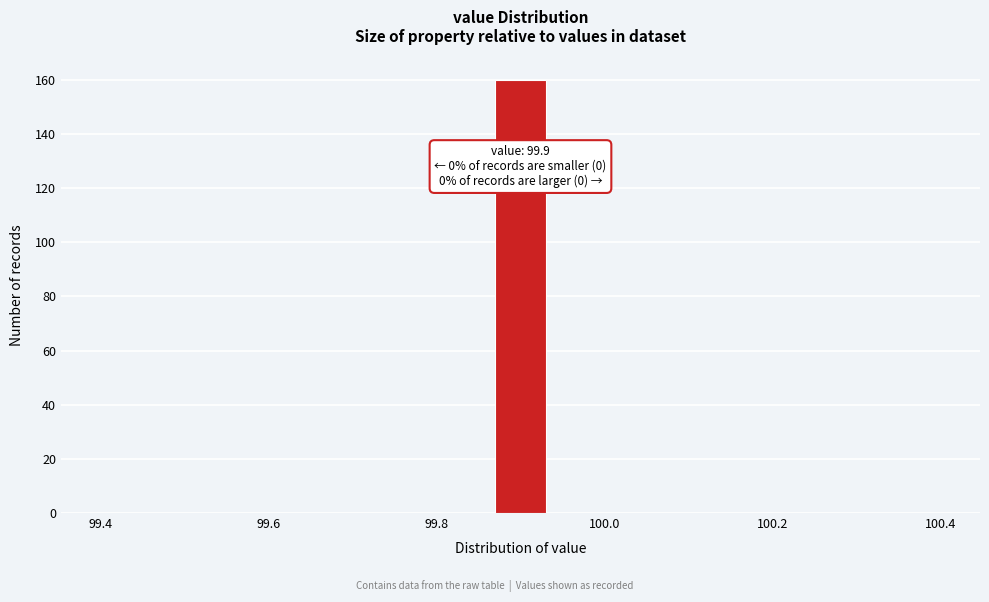

Around what value on the x-axis is the tallest bar? Give the approximate position of its centre, as read against the axis.

99.90